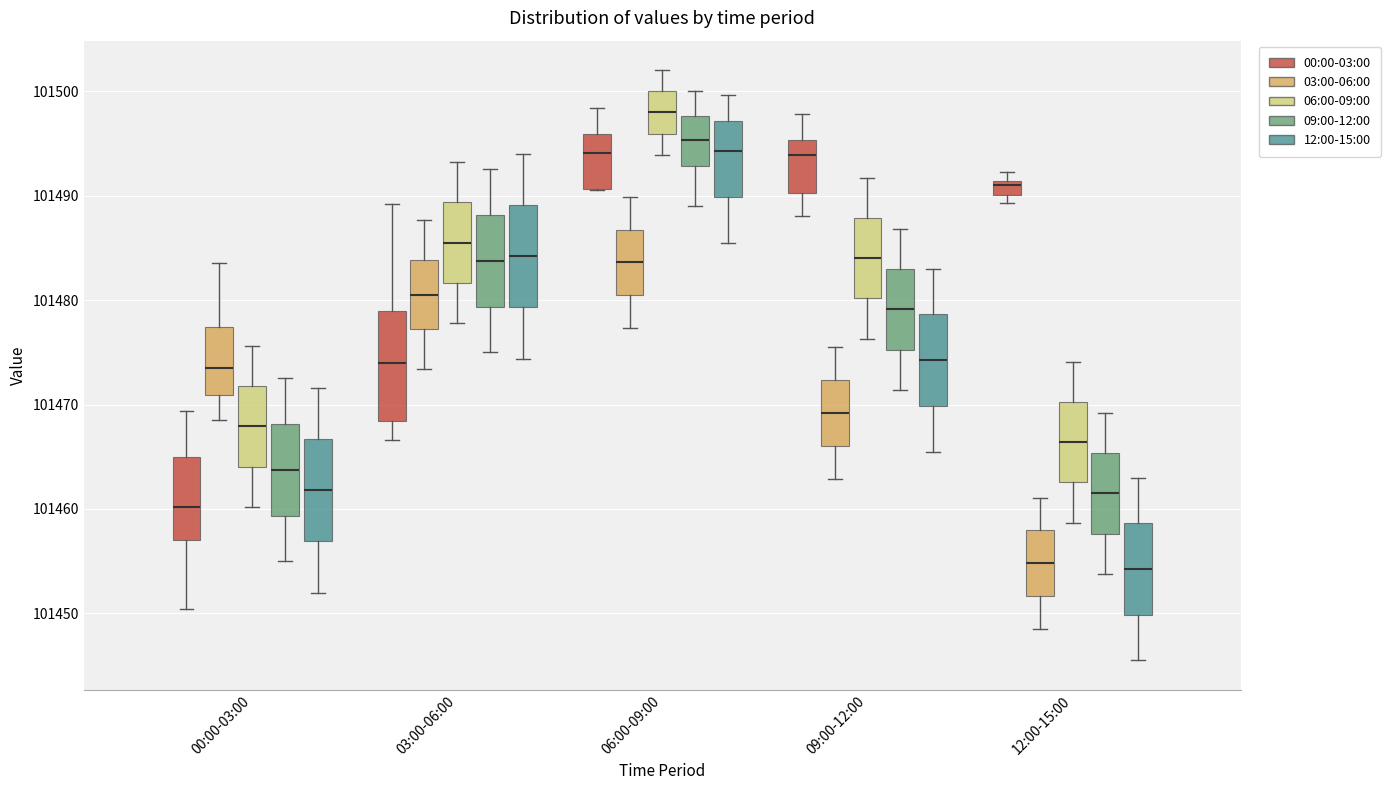

Where does the median line of the box for 09:00-12:00 (12:00-15:00) sit on the y-axis? The values are not printed on the chart, so give them approximately, as read against the axis.

101474